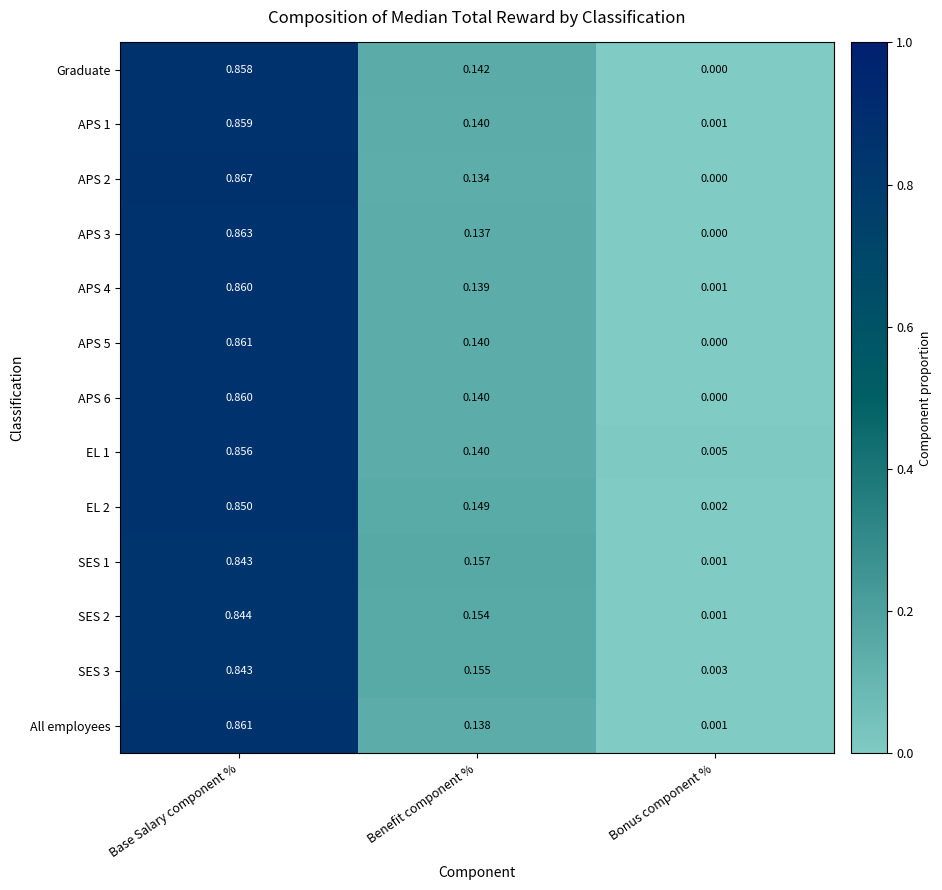

Rank the categories by Graduate value from highest to lowest.

Base Salary component %, Benefit component %, Bonus component %